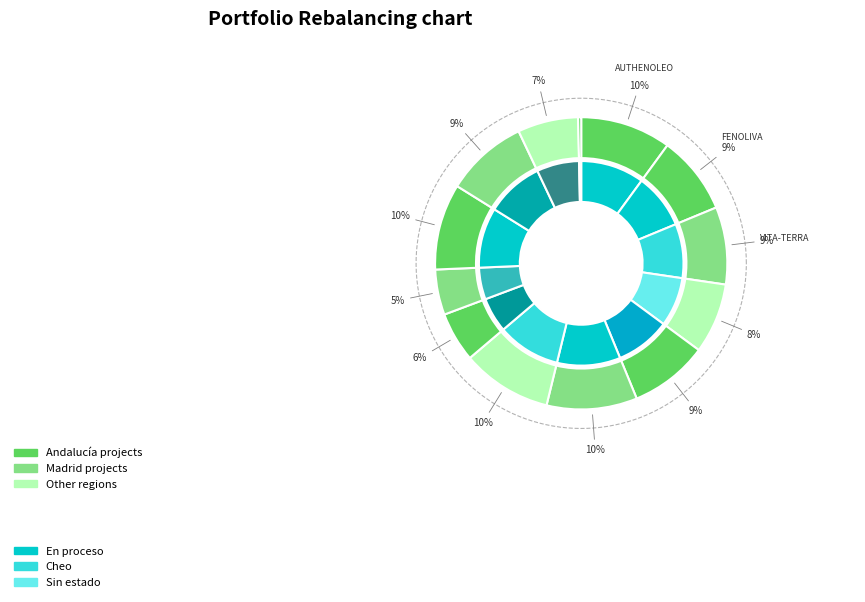

What is the smallest slice in the pie chart?

RAISE ARBEQUINA